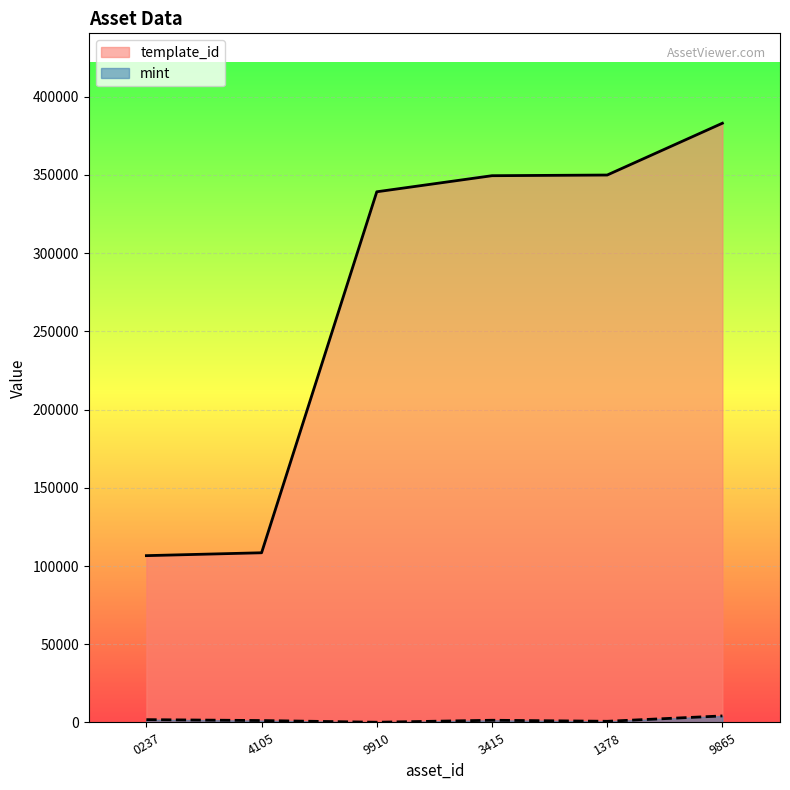

How many lines are shown in the chart?

2